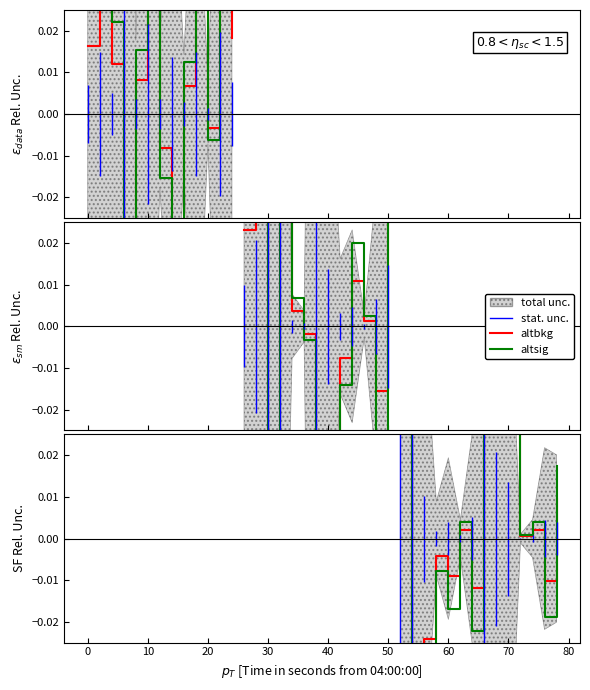

Count the number of categories in the chart.

13